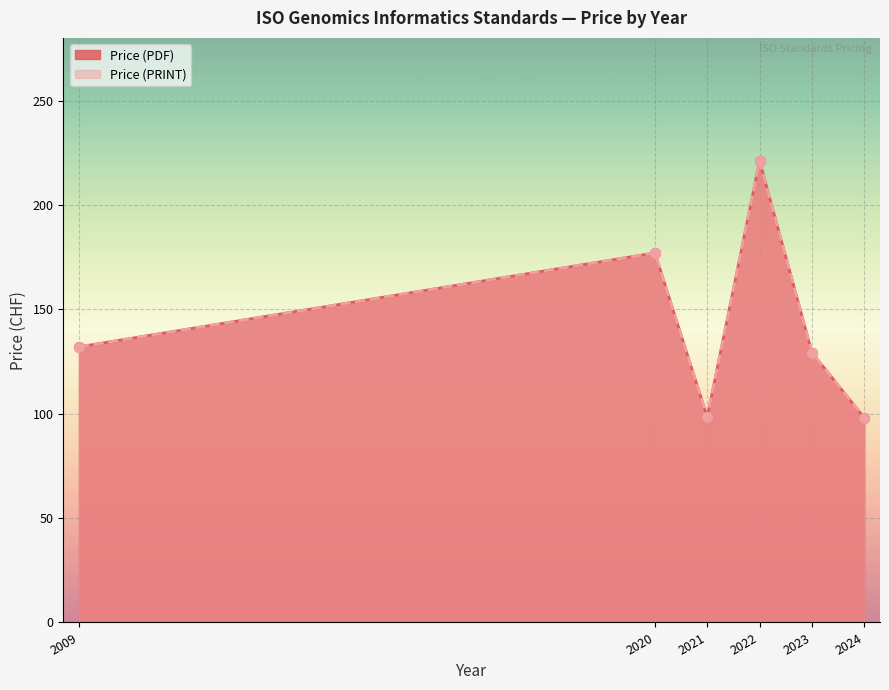

Which series has the largest total across all categories?

Price (PDF)